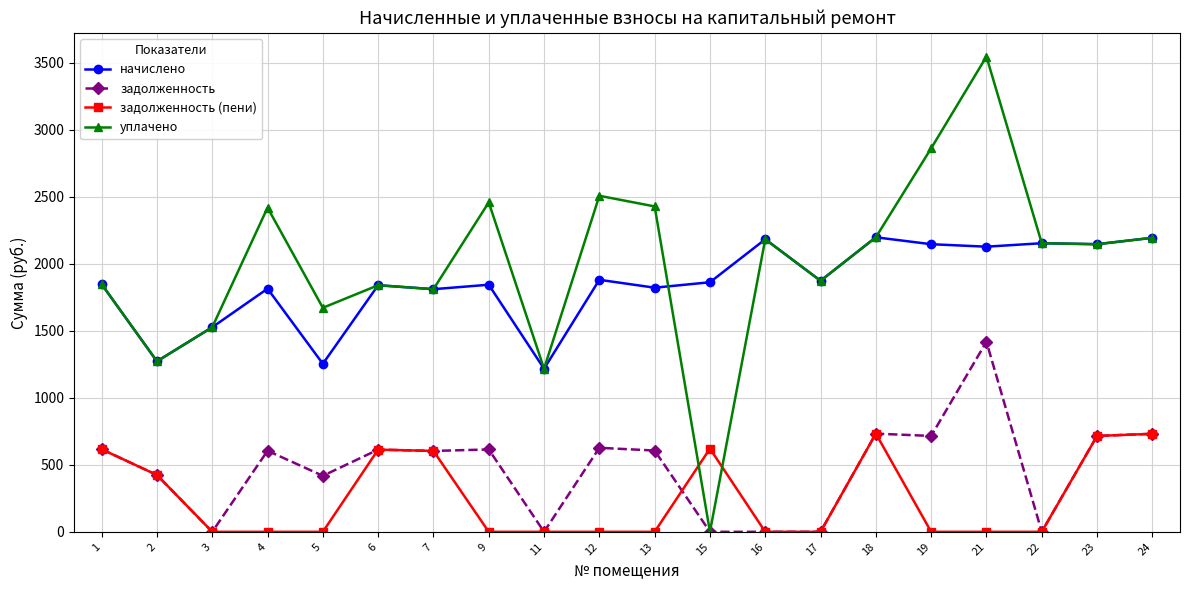

At which category is the sum across all series the highest?

21